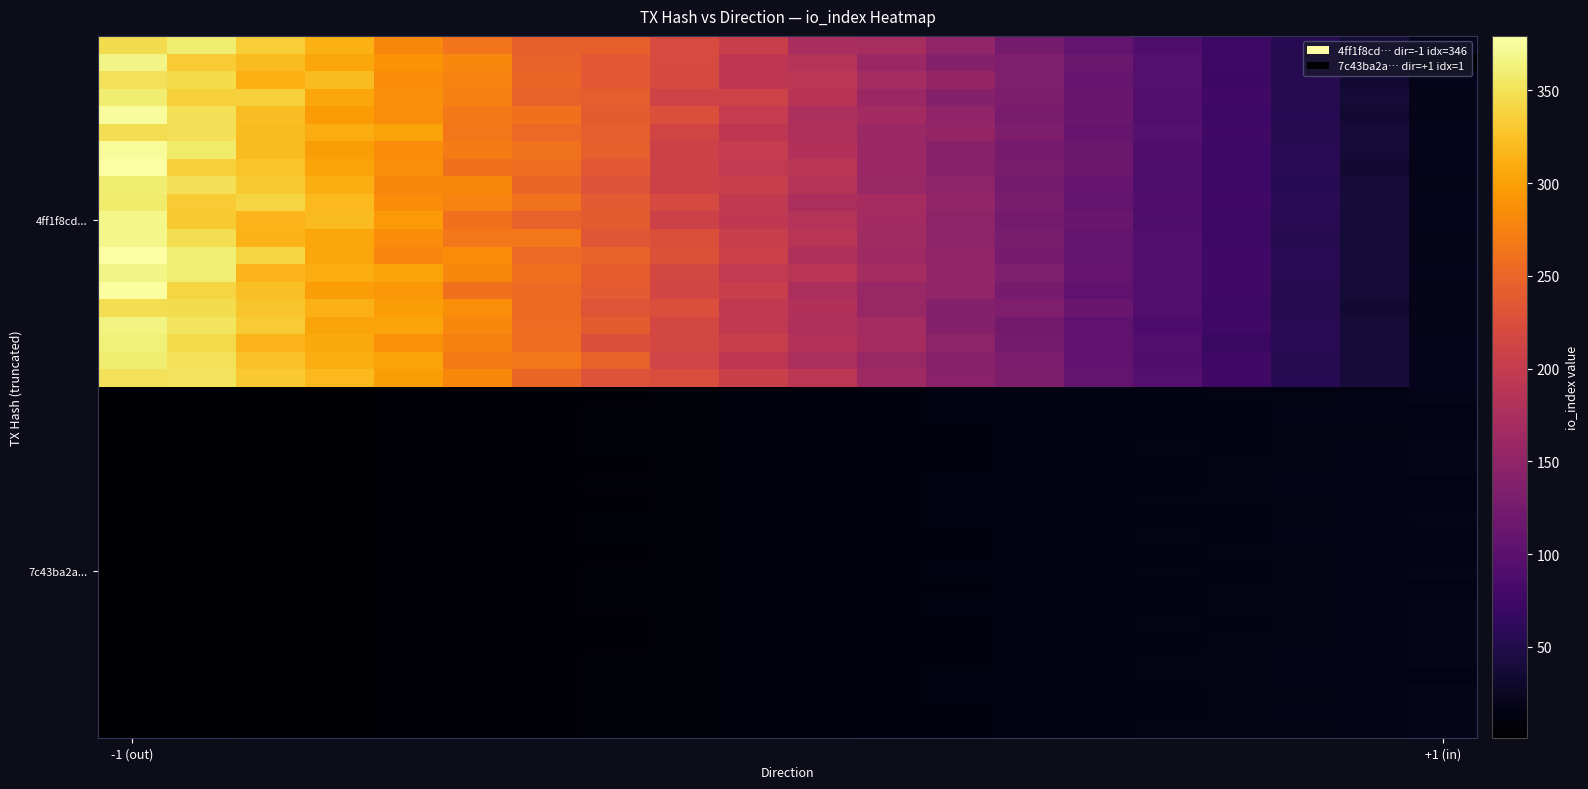

At which category is the sum across all series the highest?

-1 (out)